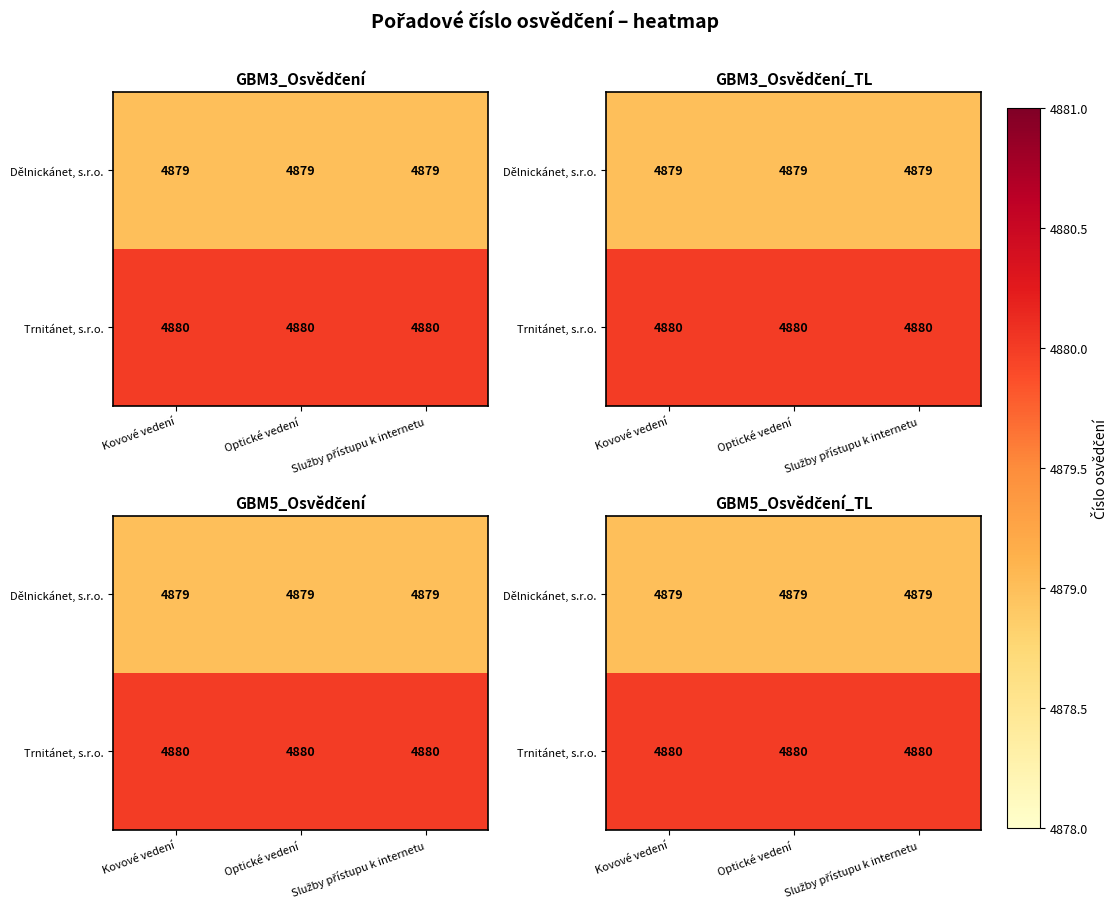

What is the total value across all series at Služby přístupu k internetu?

9759